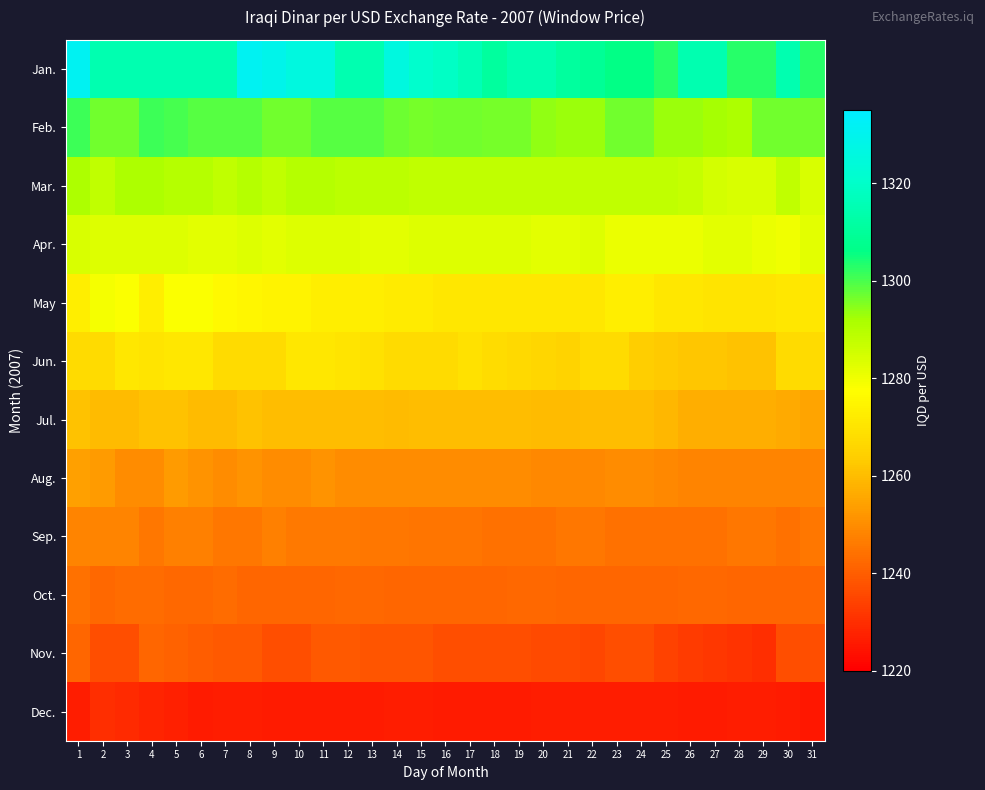

What is the total value across all series at 20?

15173.4